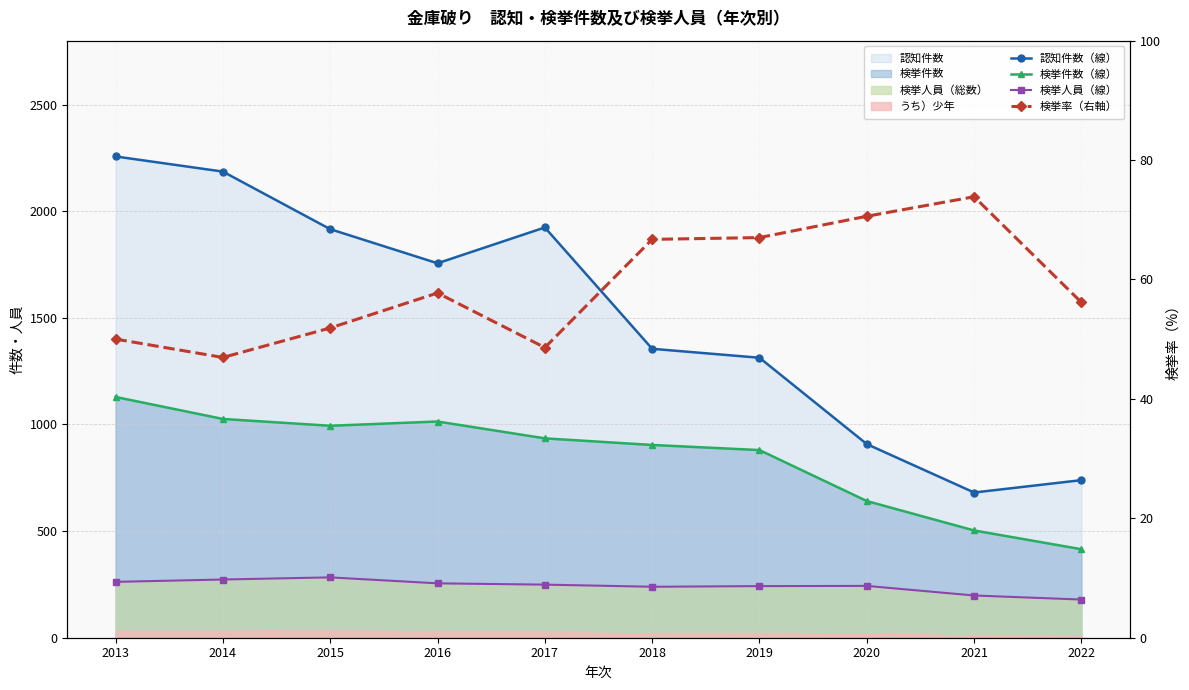

How many interior local peaks does the 認知件数（線） series have?

1